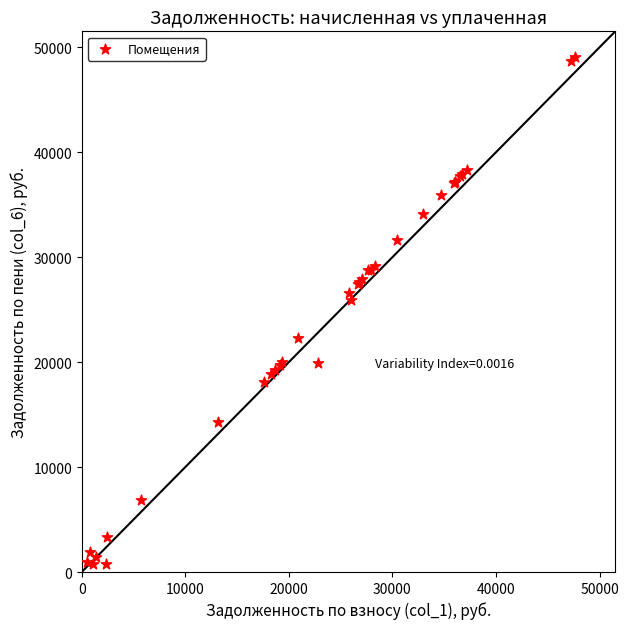

What Y value in the scatter plot is closest to 24903?

25914.7